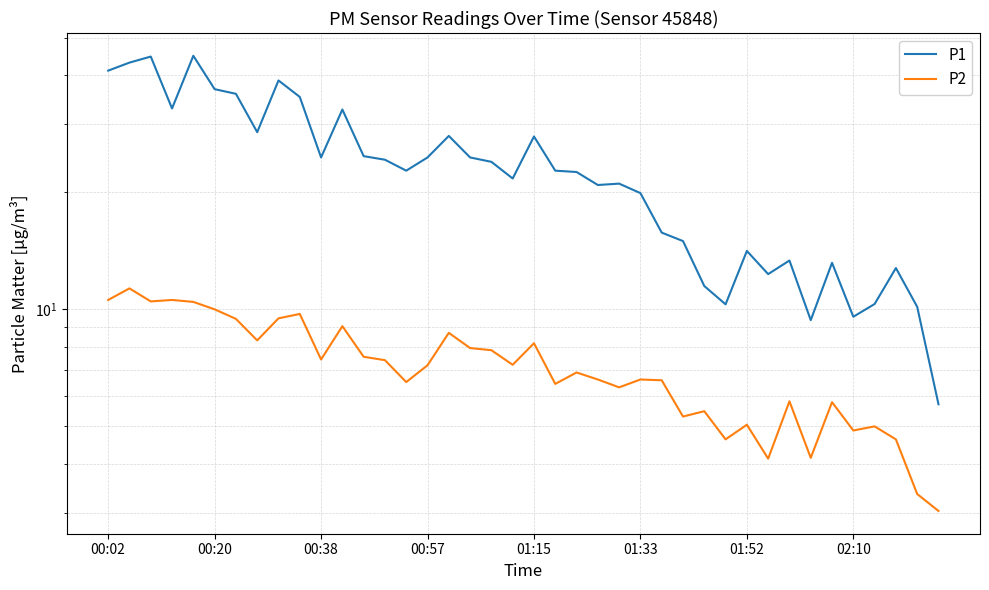

Which has a higher value, 23 or 19?

19